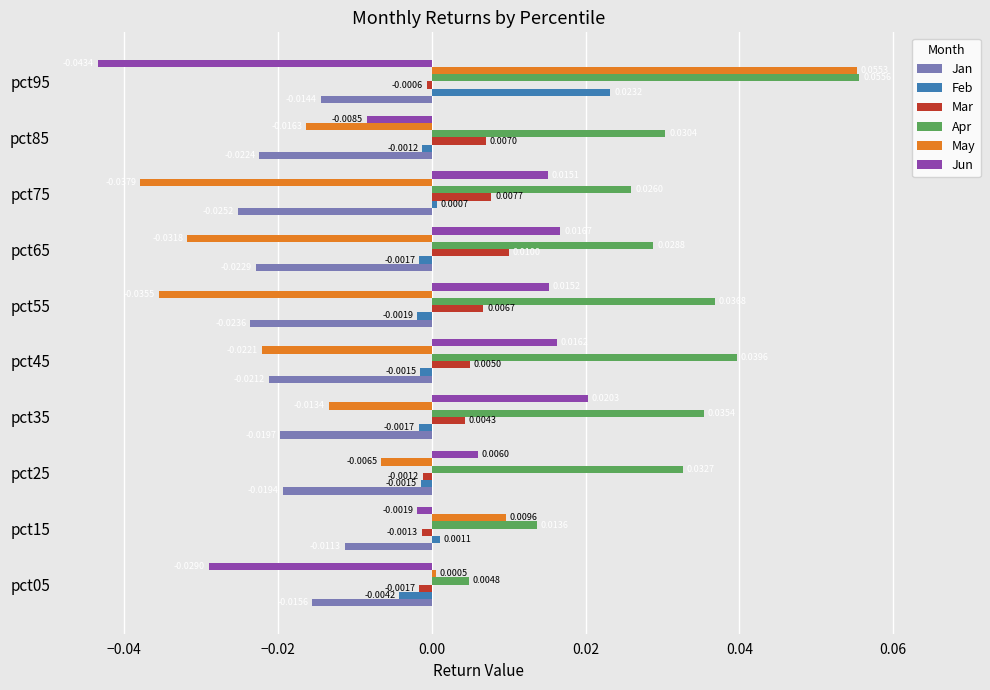

Which series has the largest total across all categories?

Apr